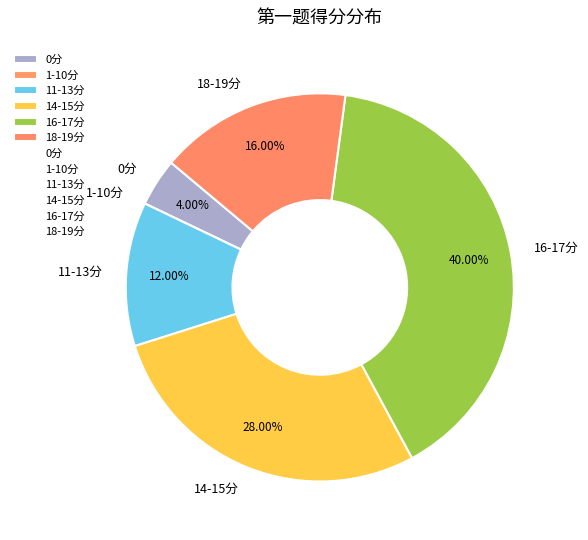

Is there a majority slice in this chart?

No